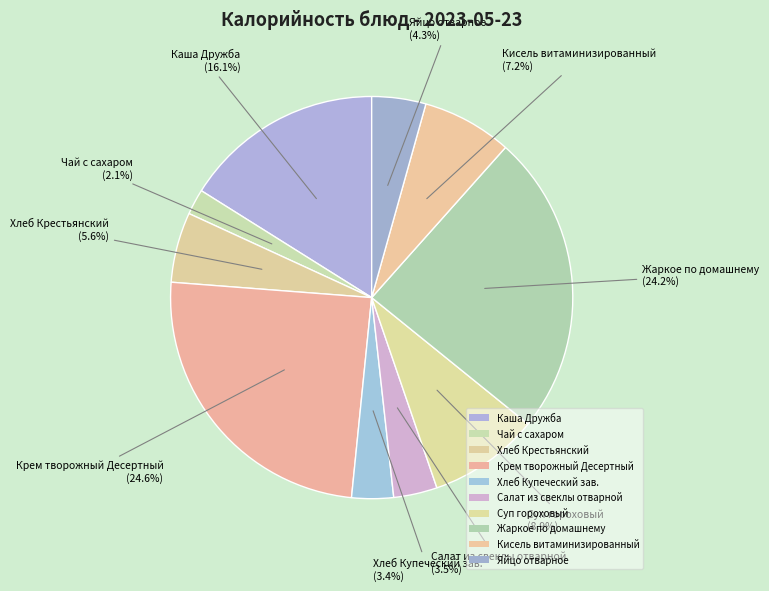

Is it true that Жаркое по домашнему is 24% of the pie?

True